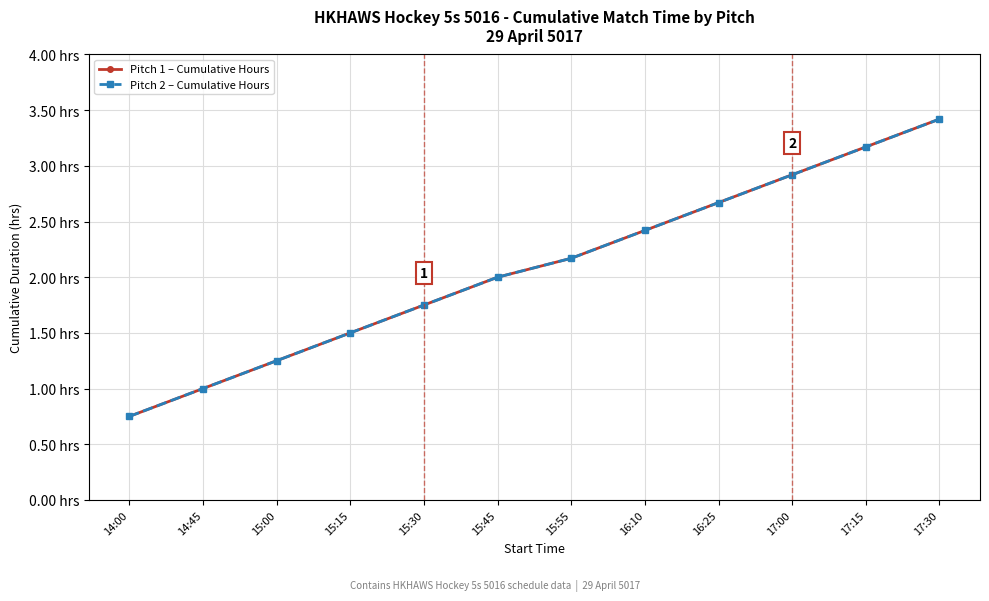

What is the label of the 9th point from the left?

16:25